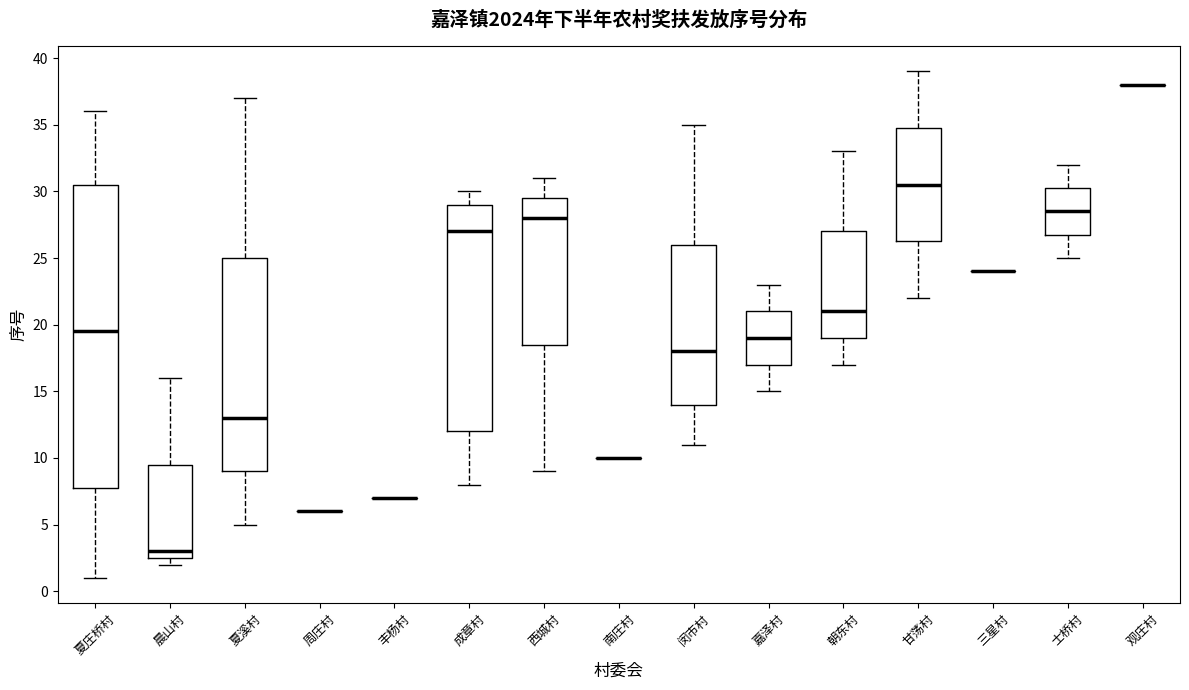

Which box is the tallest, from its lower edge to its upper edge?

夏庄桥村